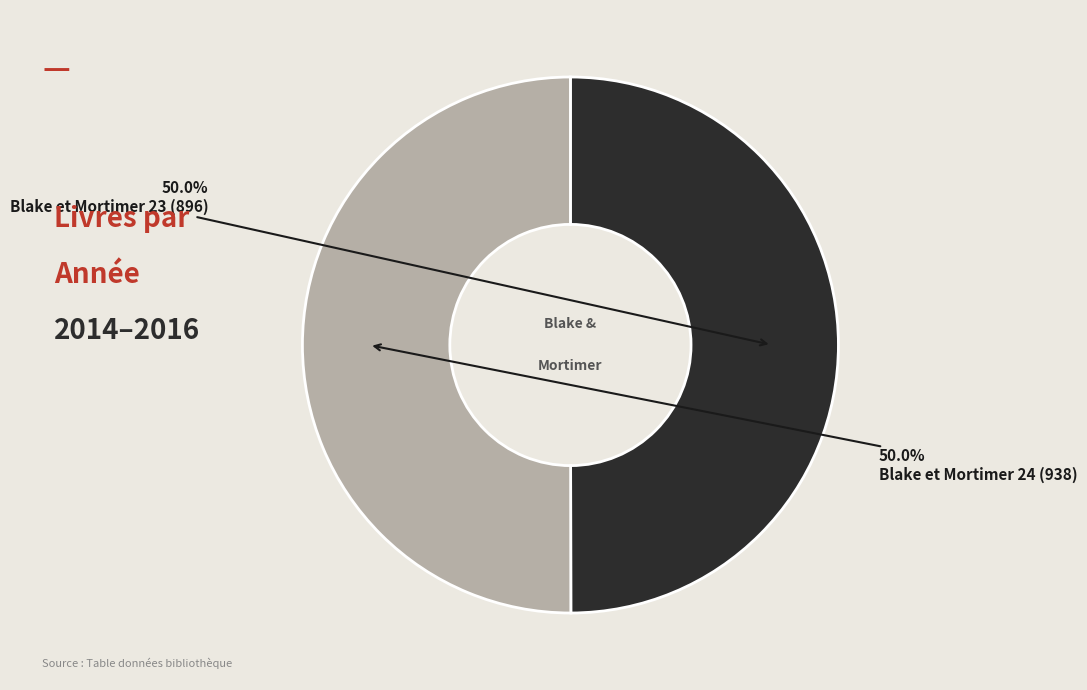

Which slice represents more than half of the pie?

Blake et Mortimer 24 (938)